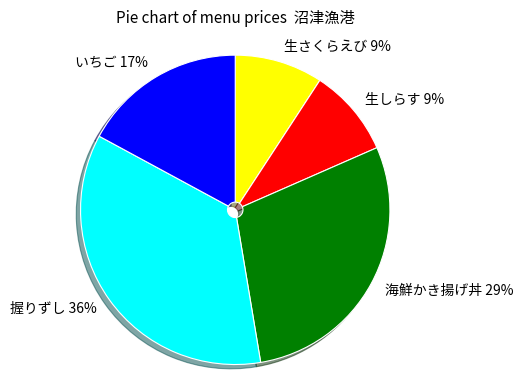

Combined, do 生さくらえび and 握りずし account for over 50%?

No